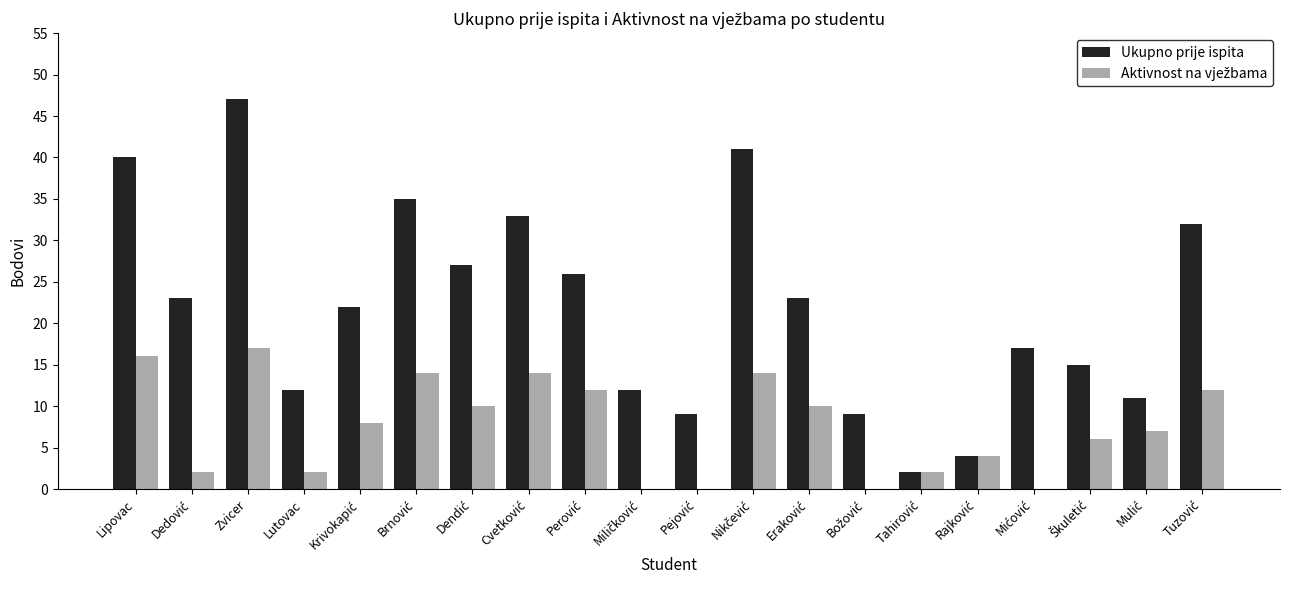

What is the greatest value displayed?

47